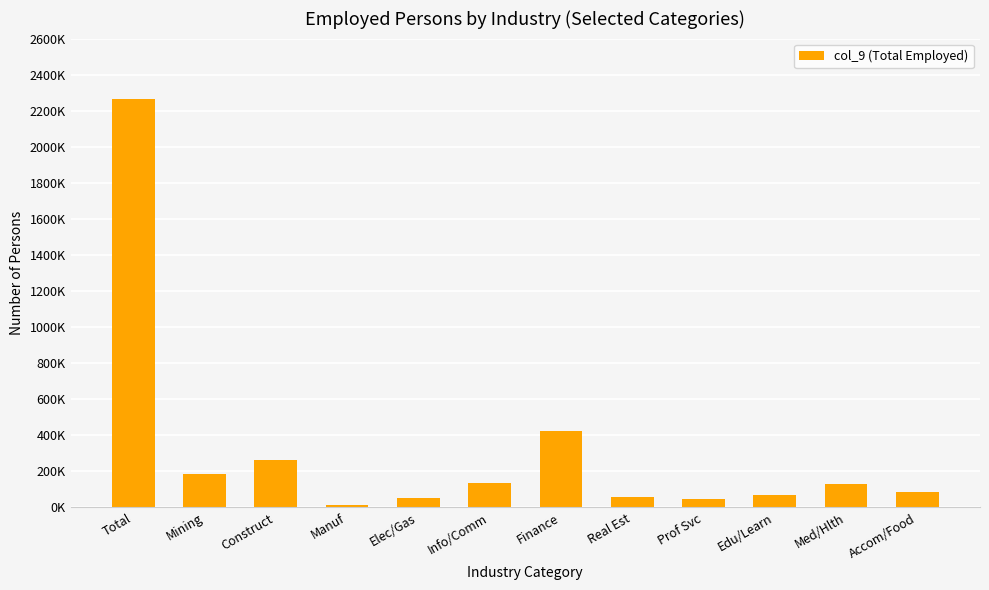

List the labels in order of value, largest first.

Total, Finance, Construct, Mining, Info/Comm, Med/Hlth, Accom/Food, Edu/Learn, Real Est, Elec/Gas, Prof Svc, Manuf